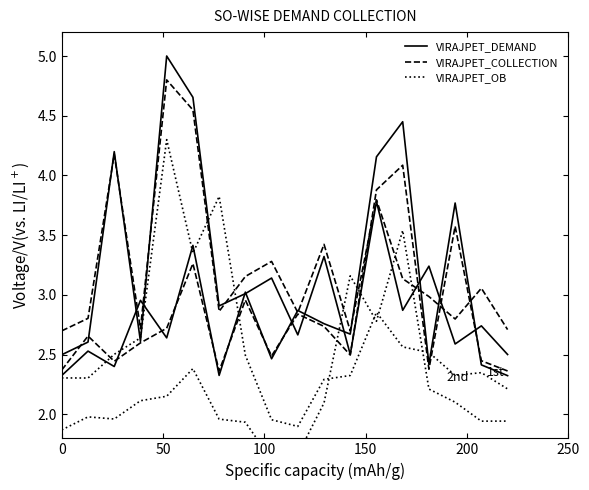

After their last crossing, which series has the higher values: VIRAJPET_DEMAND or VIRAJPET_OB?

VIRAJPET_DEMAND